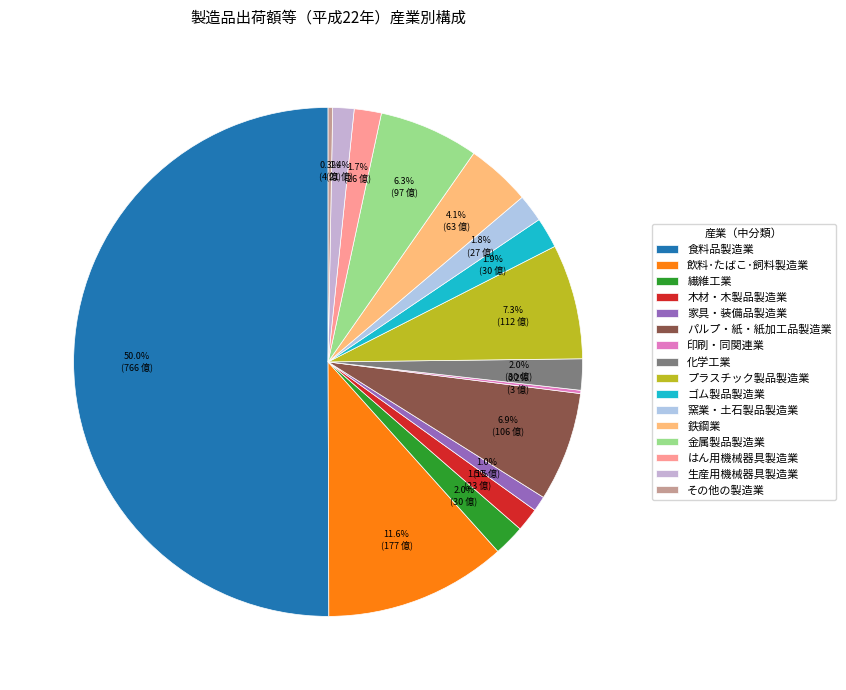

Which slice is the smallest?

印刷・同関連業